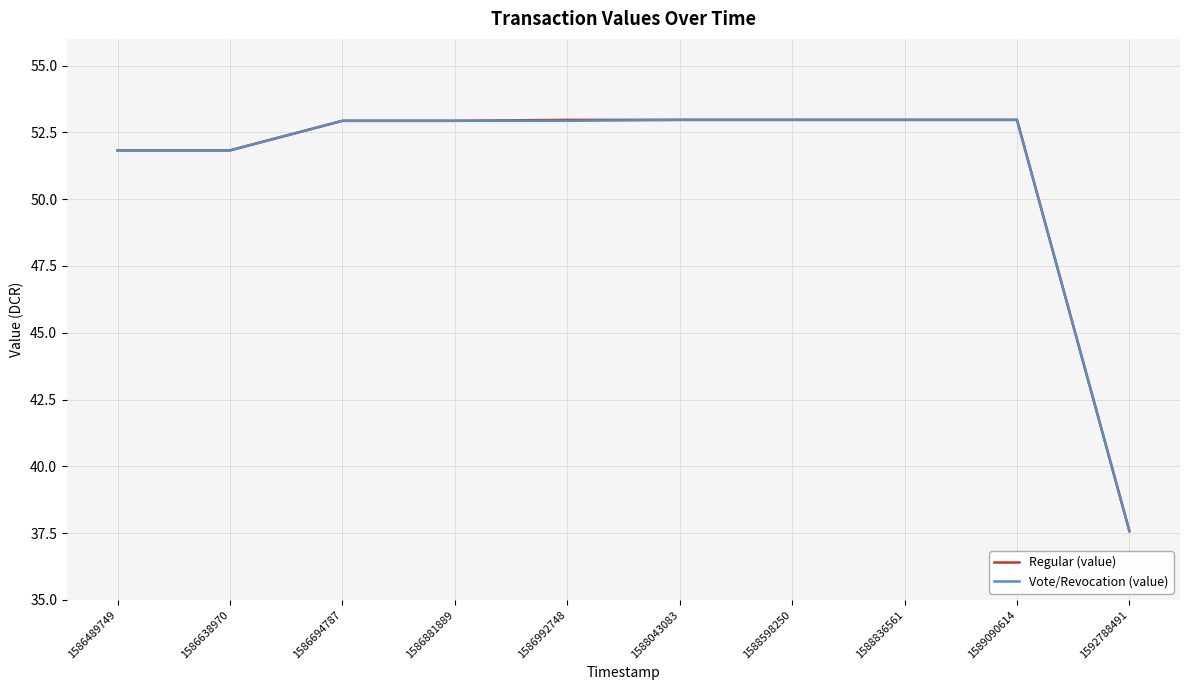

At which label does Regular (value) first exceed 52?

1586694787